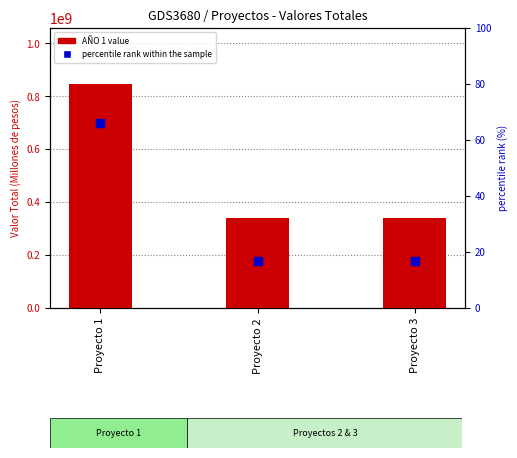

Is the value of AÑO 1 value at Proyecto 2 greater than the value of percentile rank within the sample at Proyecto 3?

Yes